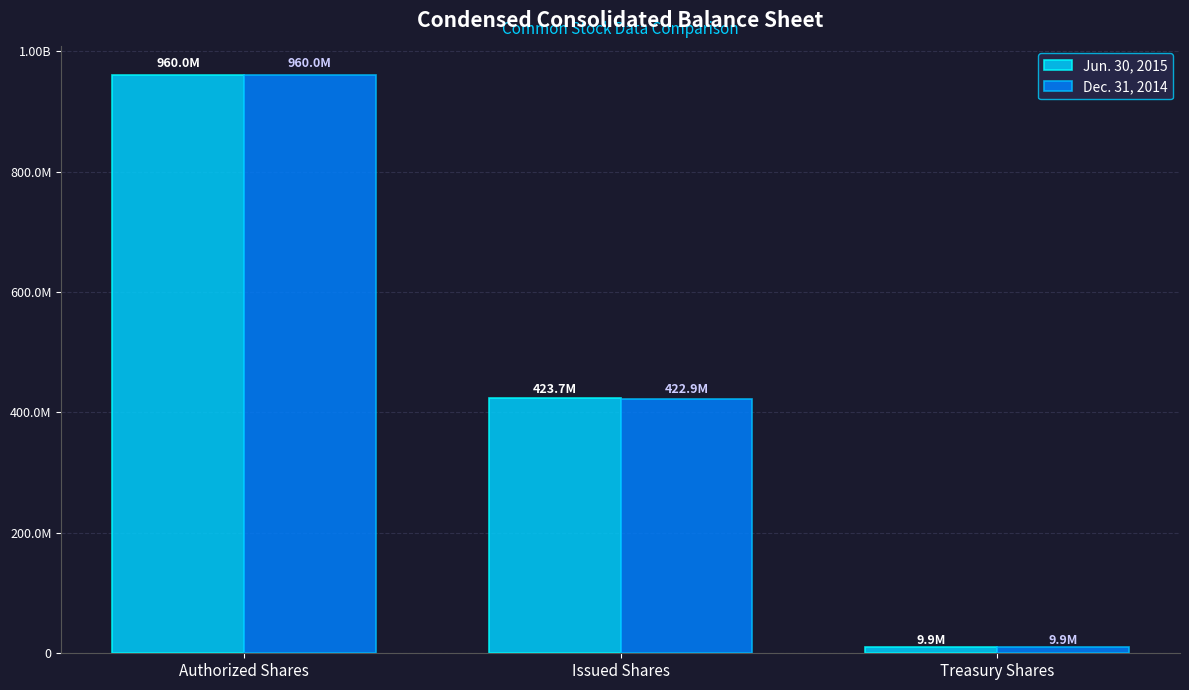

What is the total value across all series at Treasury Shares?

19785360